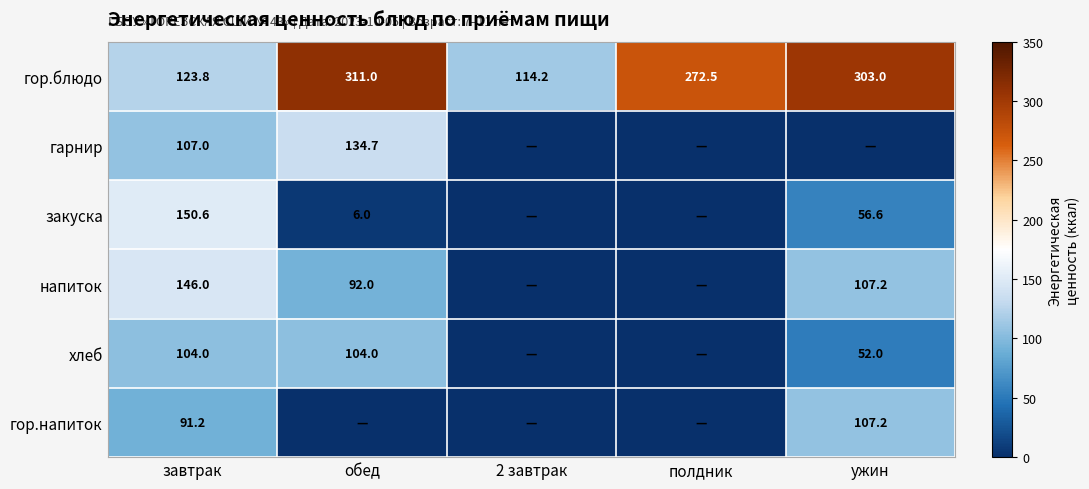

The value of закуска at завтрак is 33.4. True or false?

False